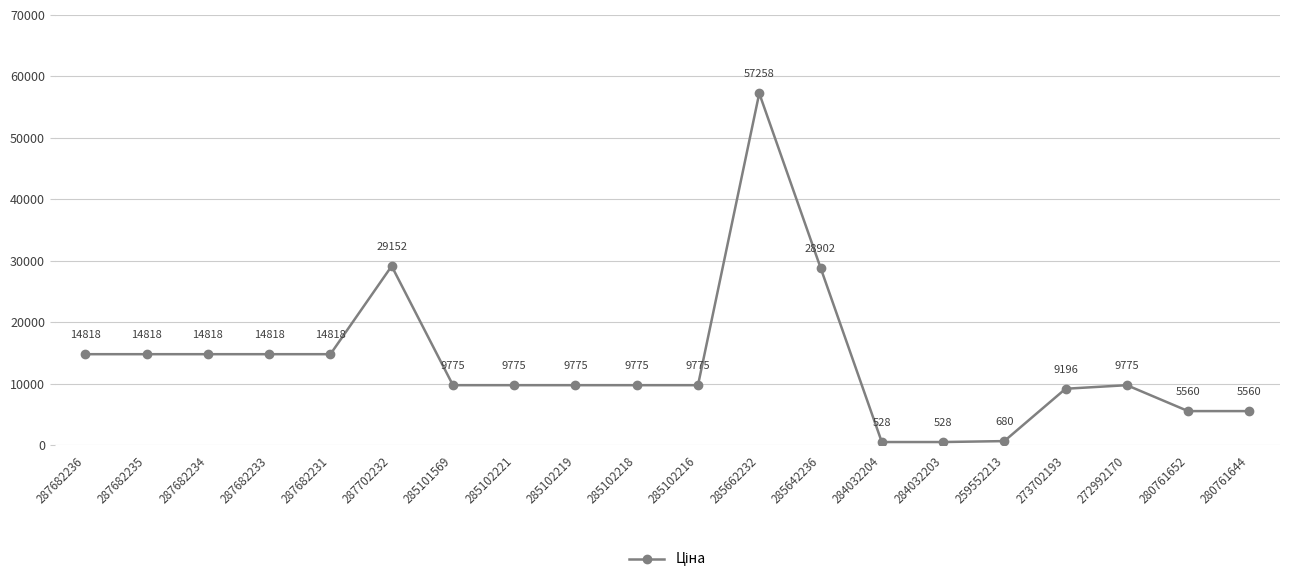

What is the value of the 1st point from the left?

14817.6